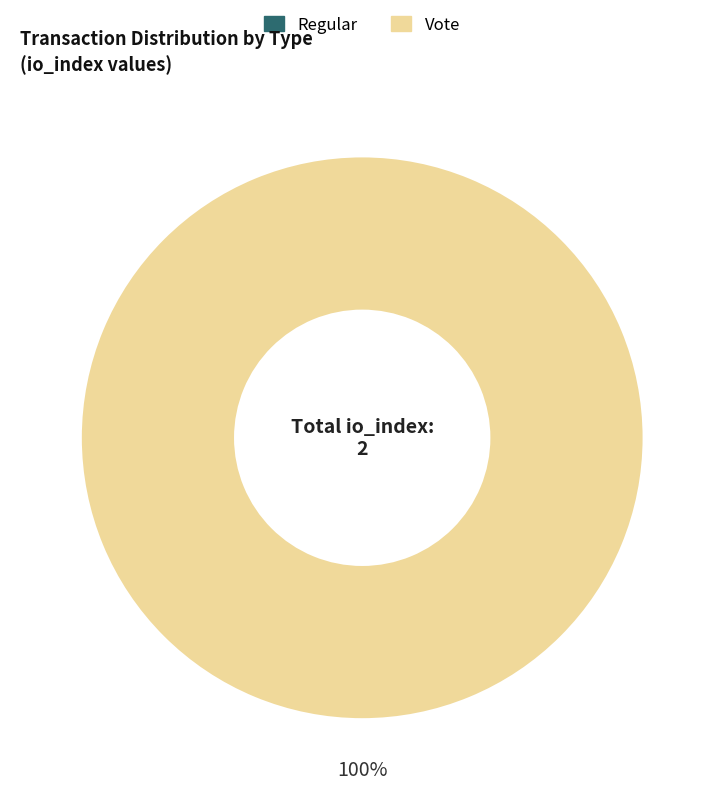

Count the number of slices in the pie.

2